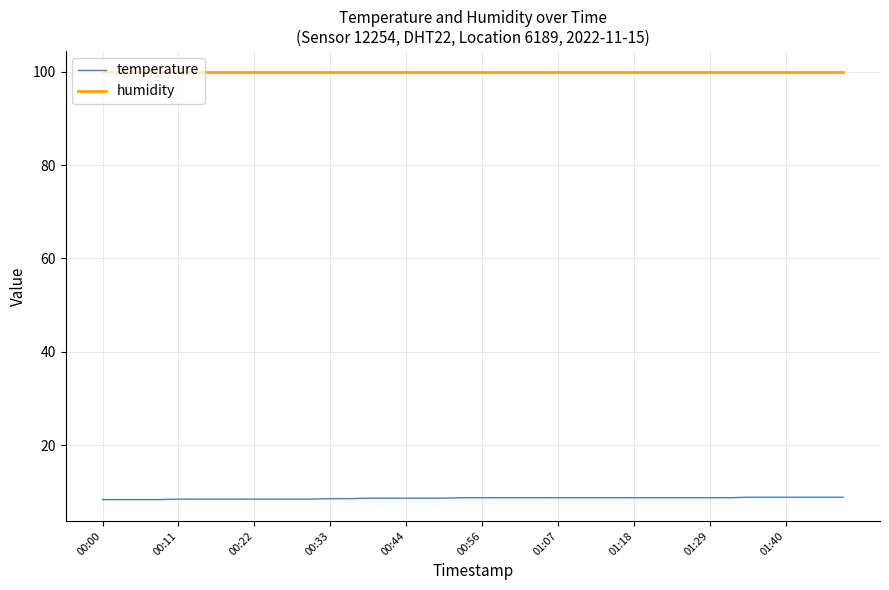

Which series has the largest total across all categories?

humidity